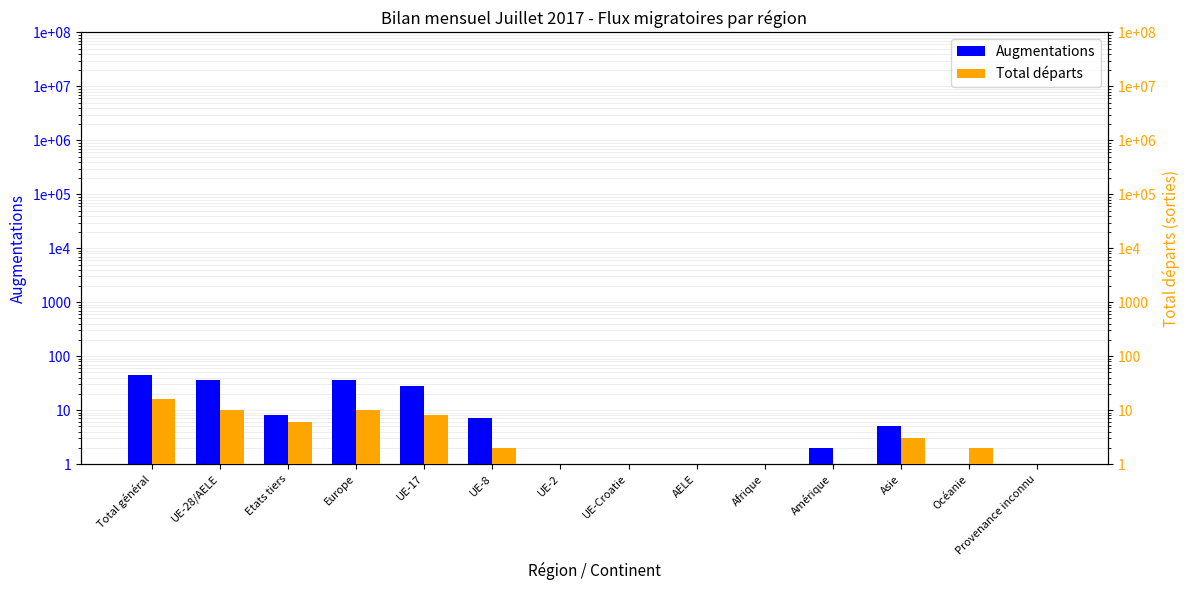

Which category has the highest value across all series?

Total général